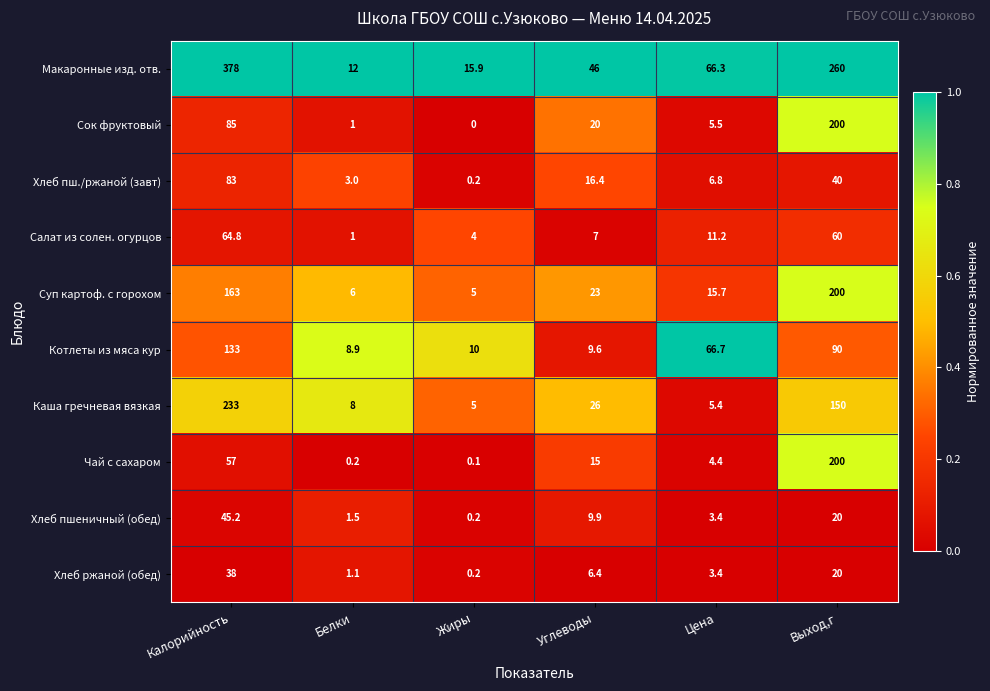

What is the maximum value for Чай с сахаром?

200.0